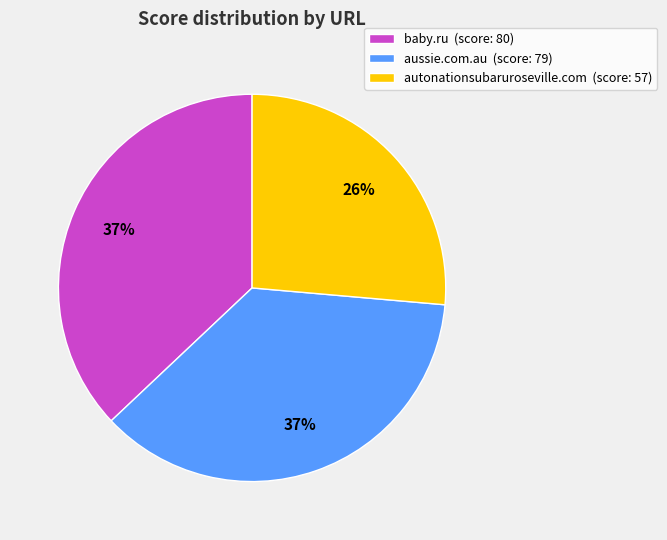

To the nearest percent, what percentage of the pie is autonationsubaruroseville.com?

26%